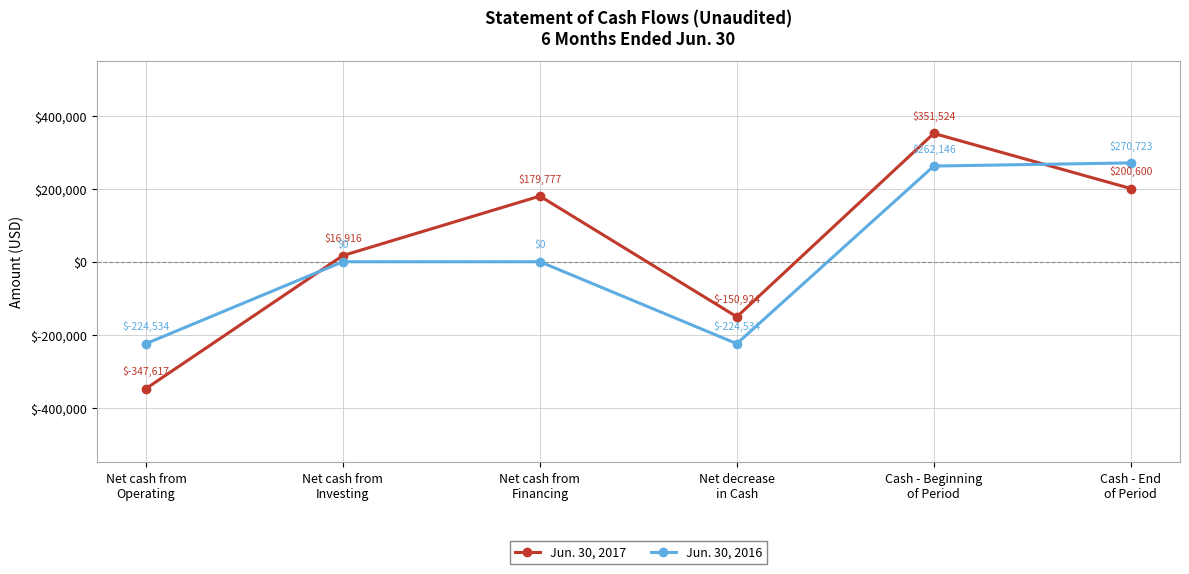

In Jun. 30, 2017, how many points are lower than both neighbors (excluding endpoints)?

1